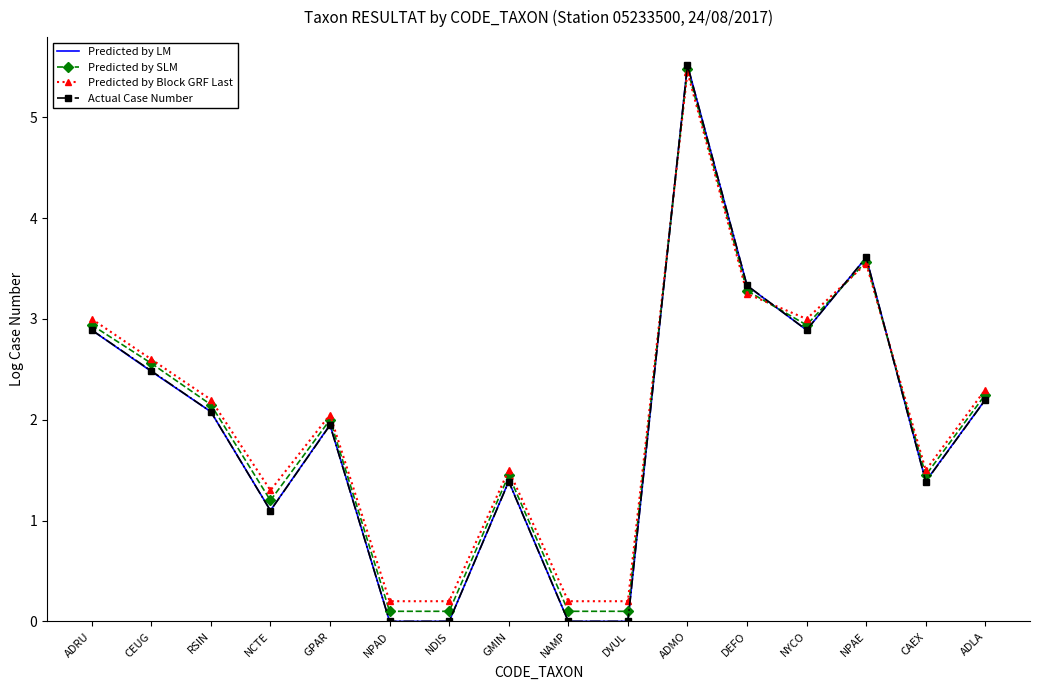

What position from the right is ADMO?

6